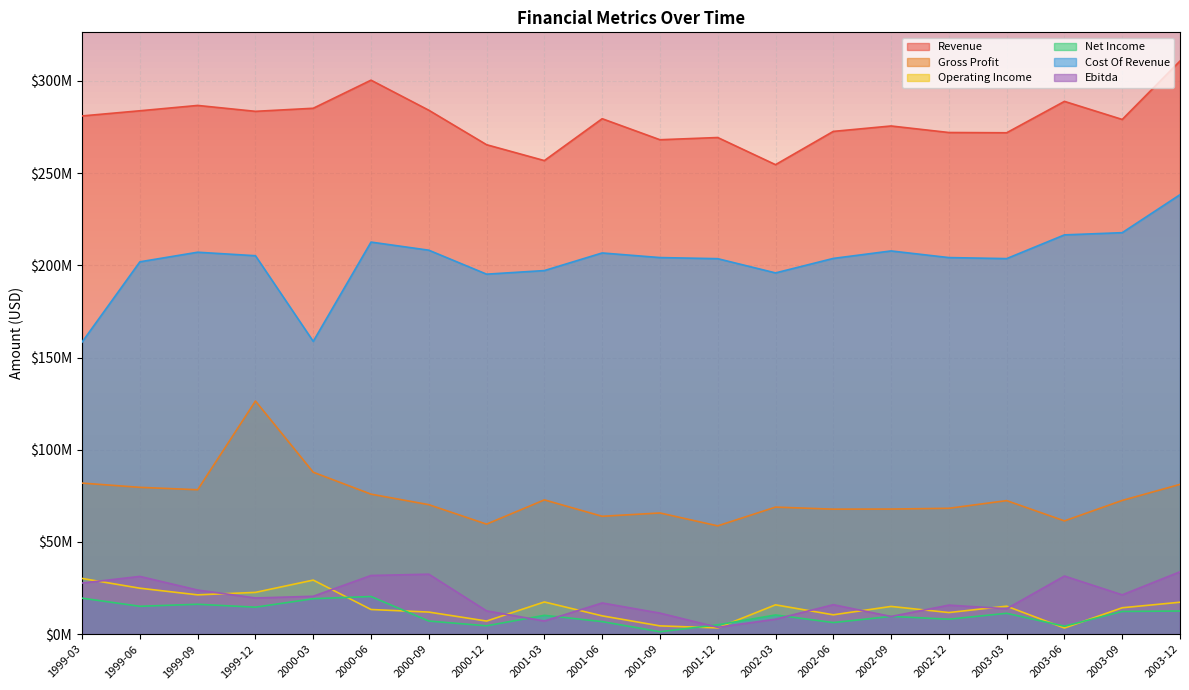

At how many categories does at least one series exceed 62066759?

20